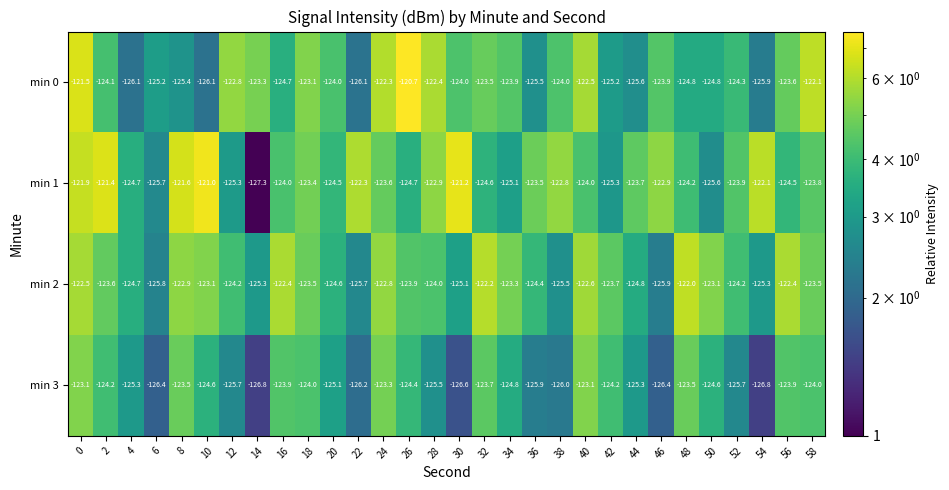

The value of min 2 at 28 is -124.0. True or false?

True